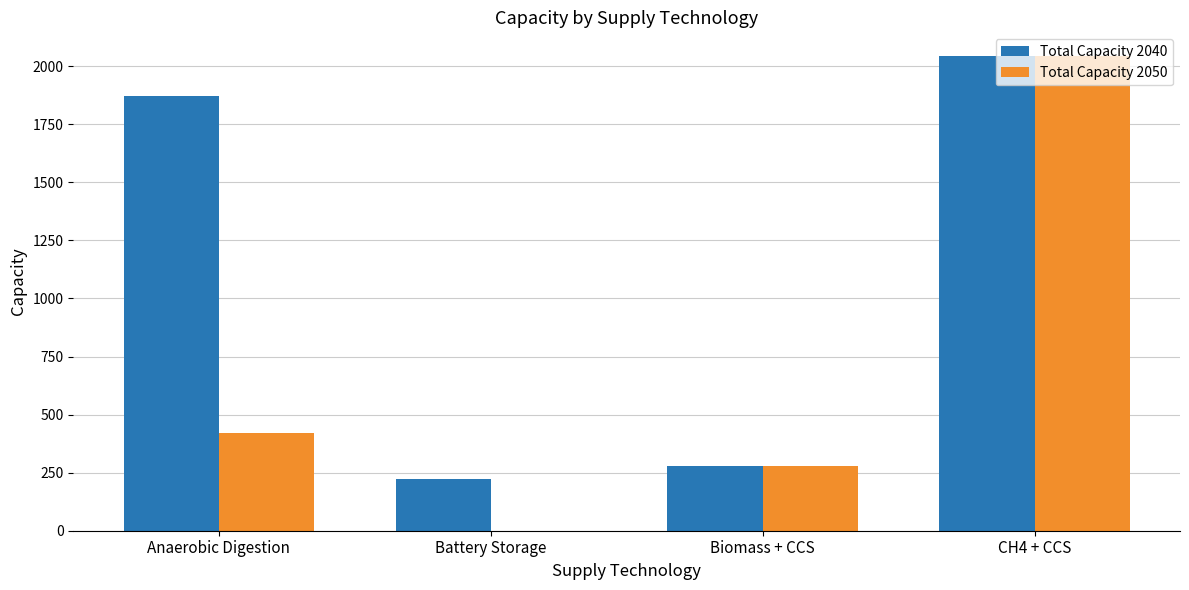

Reading left to right, list all the values displayed in this chart.

Total Capacity 2040: 1872.1	222.4	280.7	2043.4
Total Capacity 2050: 422.4	0.0	280.7	2043.4